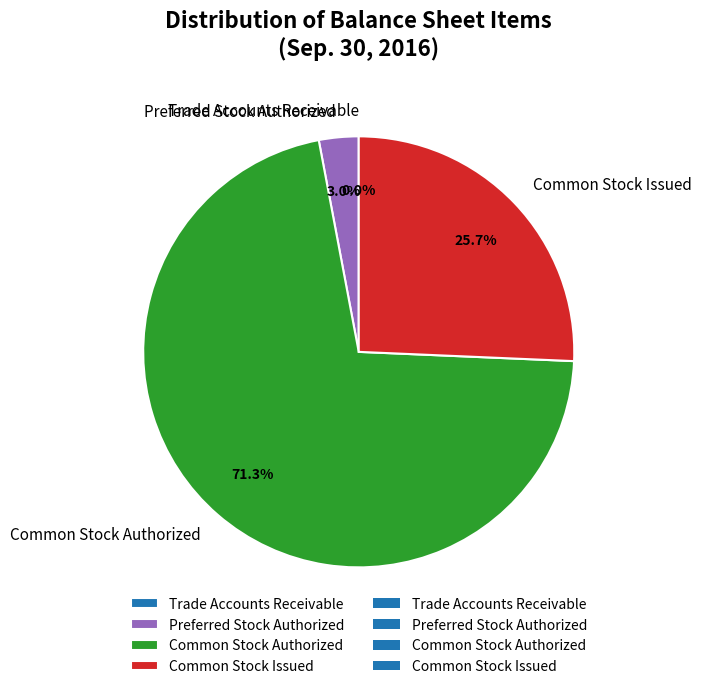

Which slice represents more than half of the pie?

Common Stock Authorized